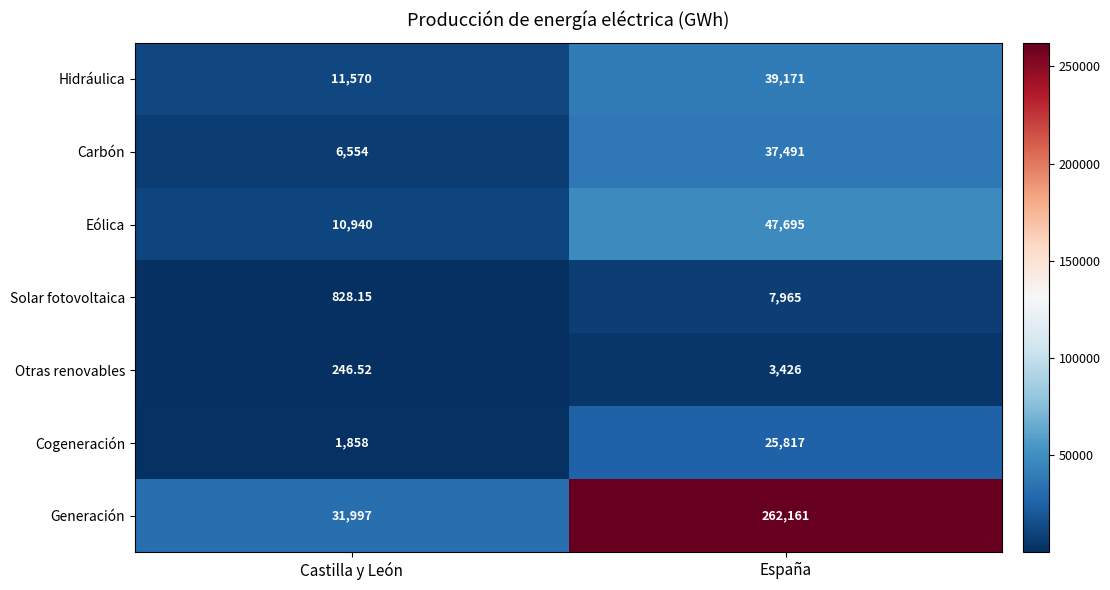

Where is Solar fotovoltaica nearest to the value 4396?

Castilla y León